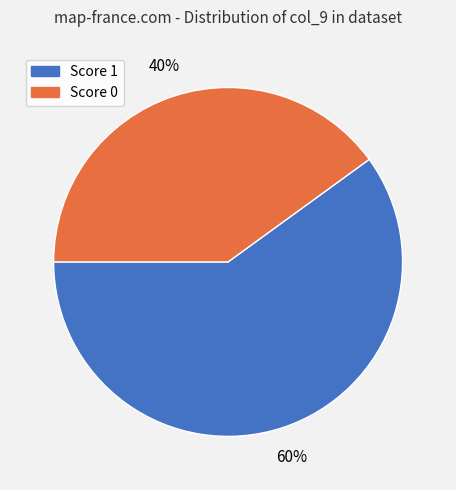

Is there a majority slice in this chart?

Yes